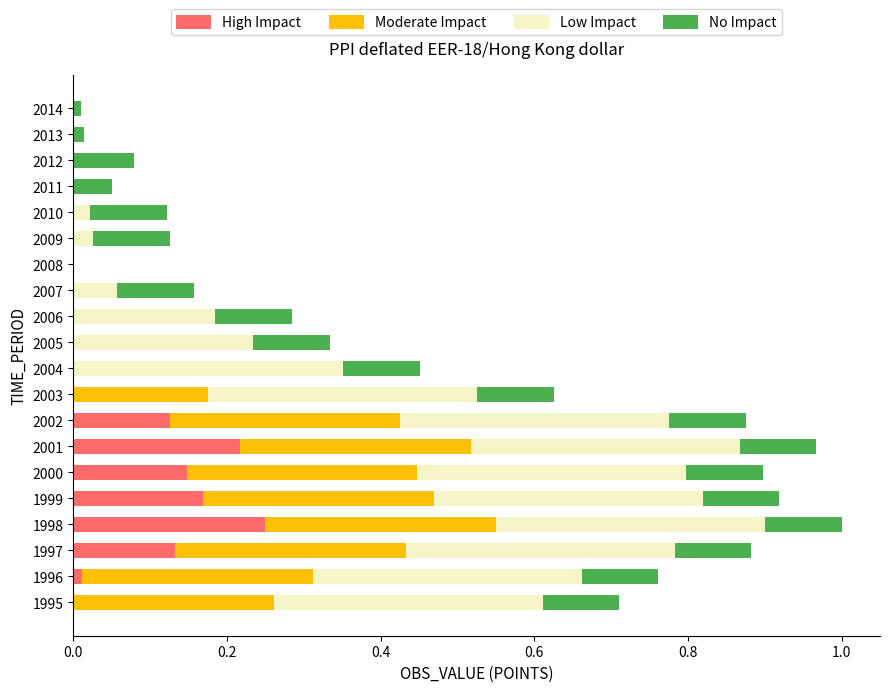

The High Impact series shows 0.1 at 2008. True or false?

False